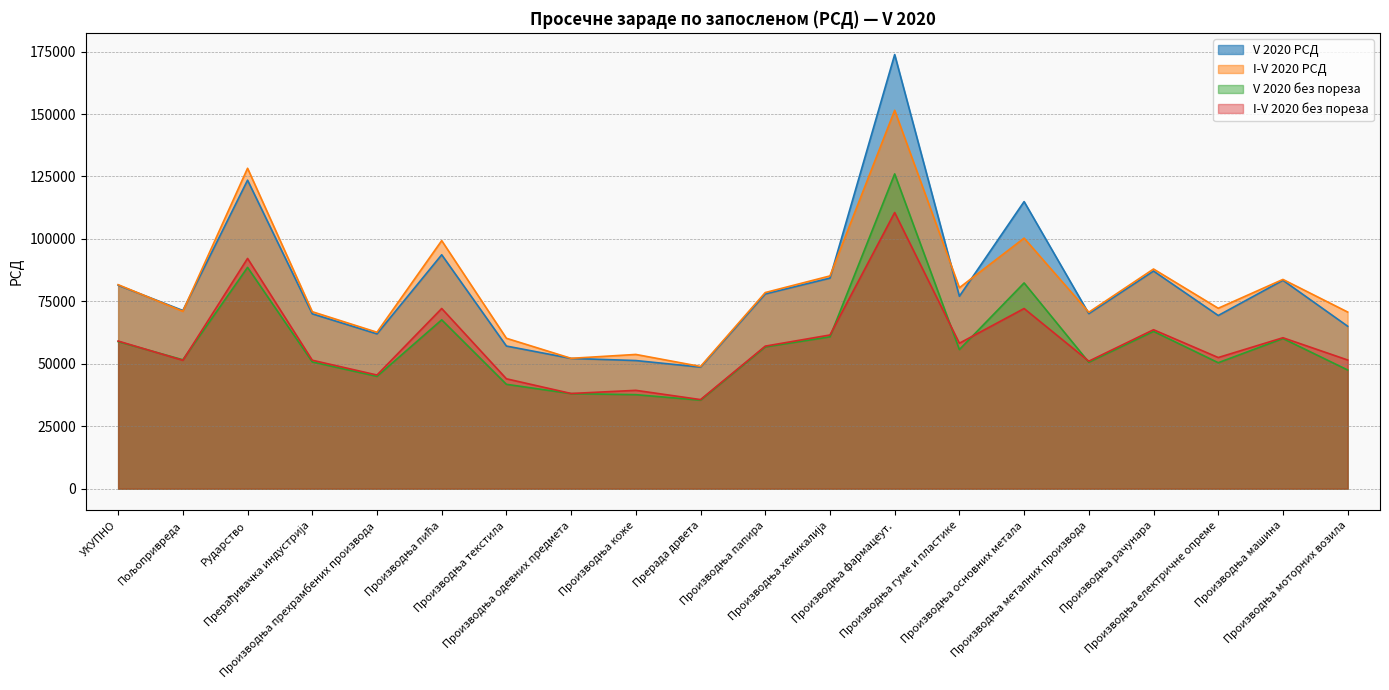

Which series has the largest total across all categories?

V 2020 РСД